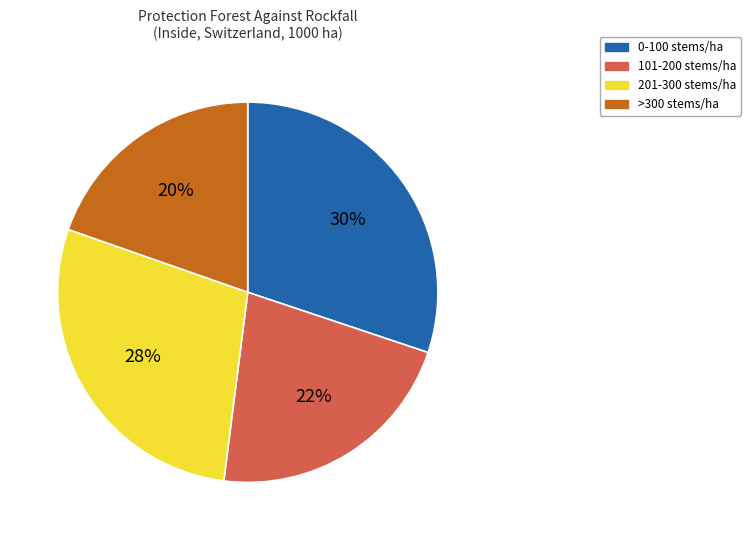

Is there a majority slice in this chart?

No